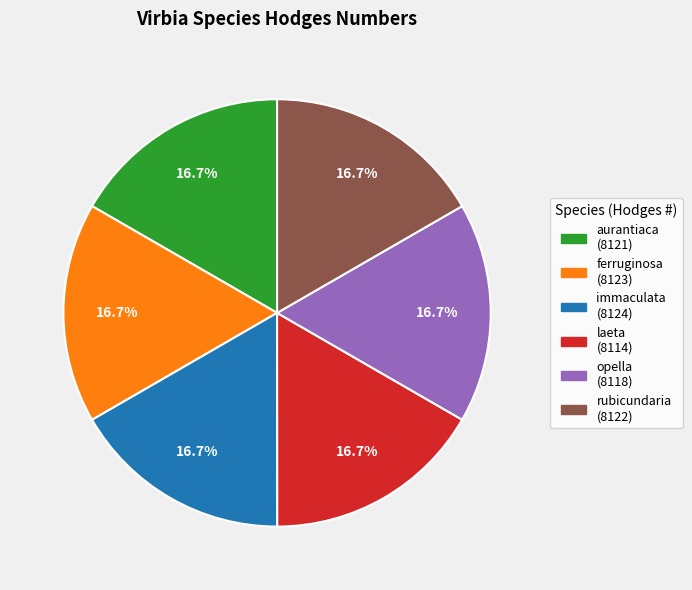

To the nearest percent, what percentage of the pie is rubicundaria?

17%